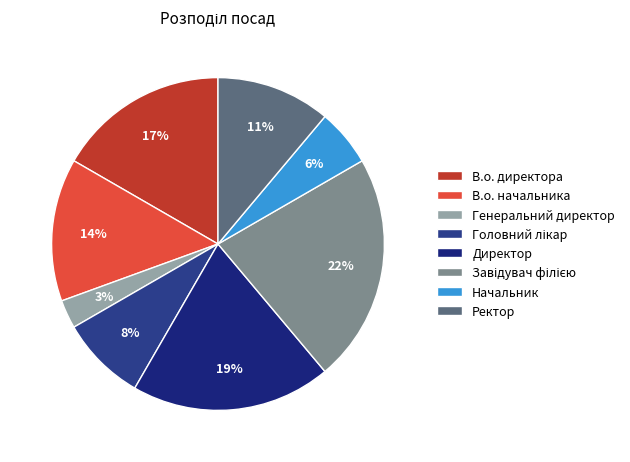

Rank the categories by value from lowest to highest.

Генеральний директор, Начальник, Головний лікар, Ректор, В.о. начальника, В.о. директора, Директор, Завідувач філією